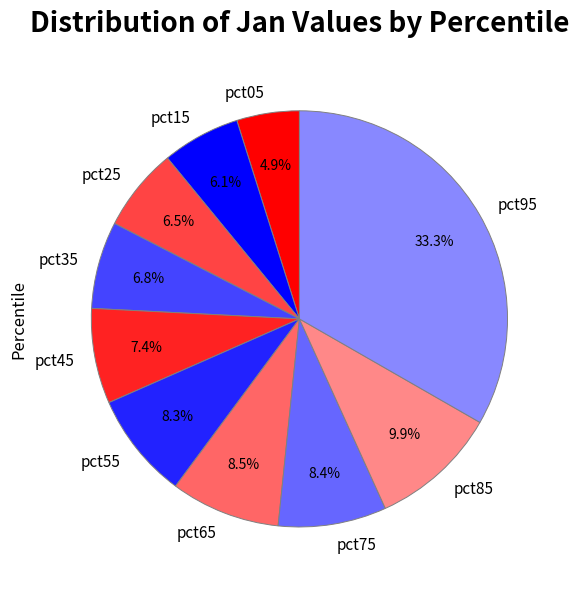

Is there a majority slice in this chart?

No